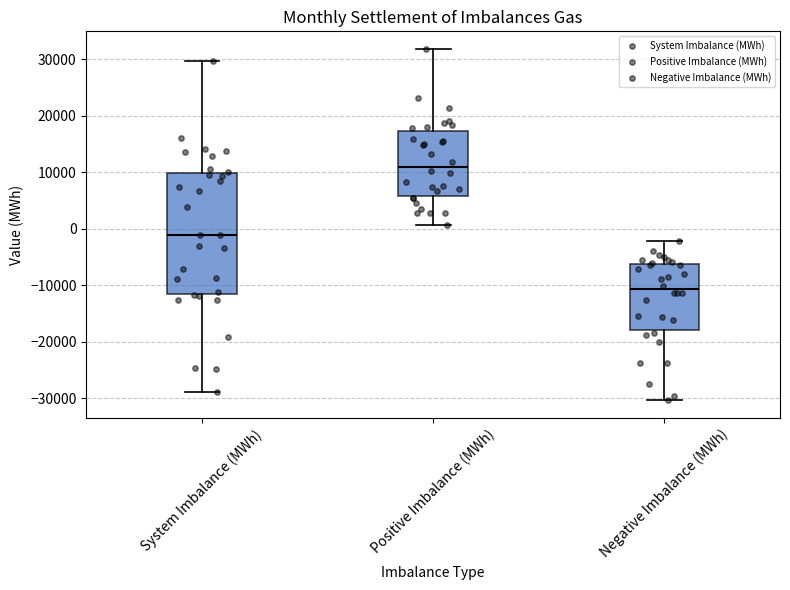

Where is the upper edge of the box for Positive Imbalance (MWh) on the y-axis? The values are not printed on the chart, so give them approximately, as read against the axis.

17000